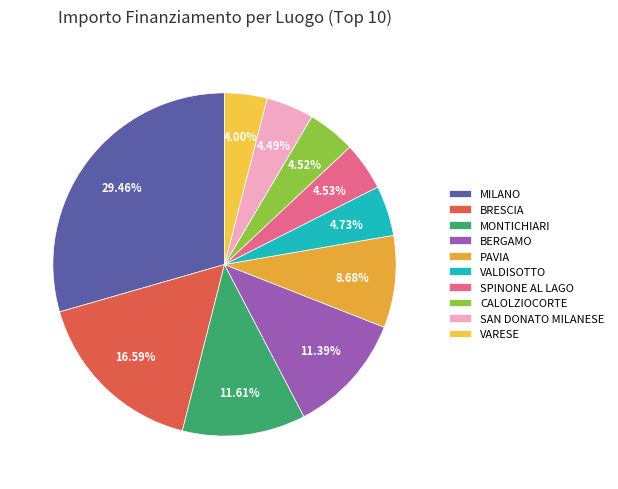

How many segments does this pie chart have?

10